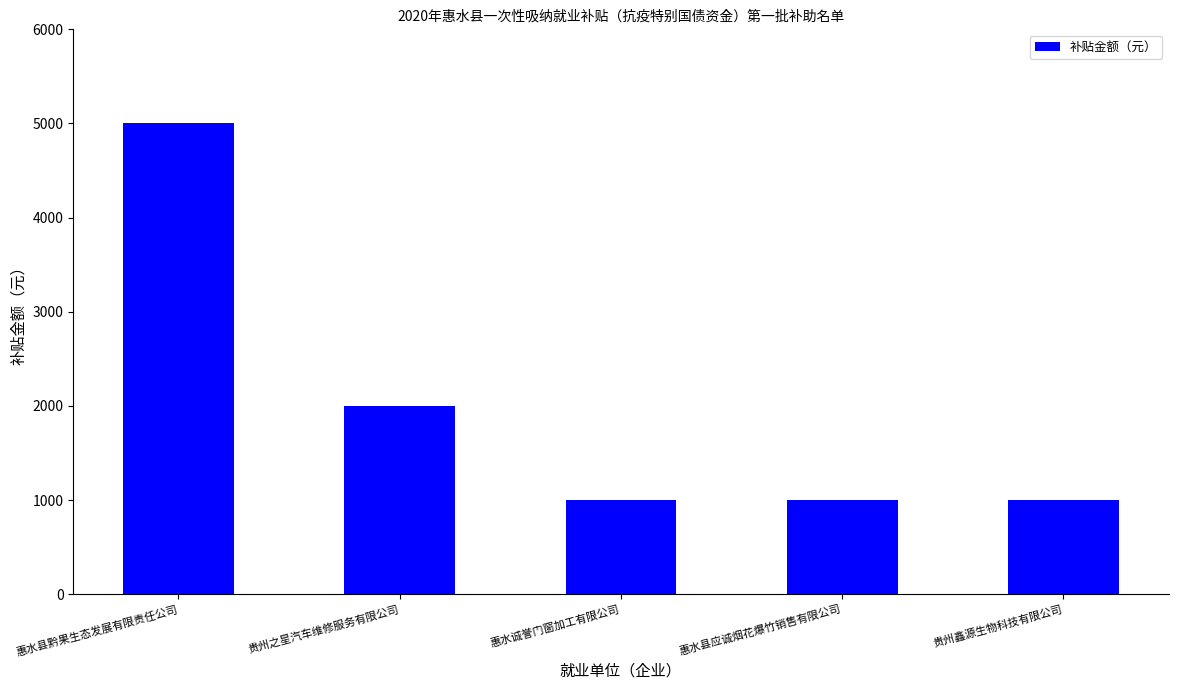

Reading left to right, what are all the values shown in this chart?

5000	2000	1000	1000	1000